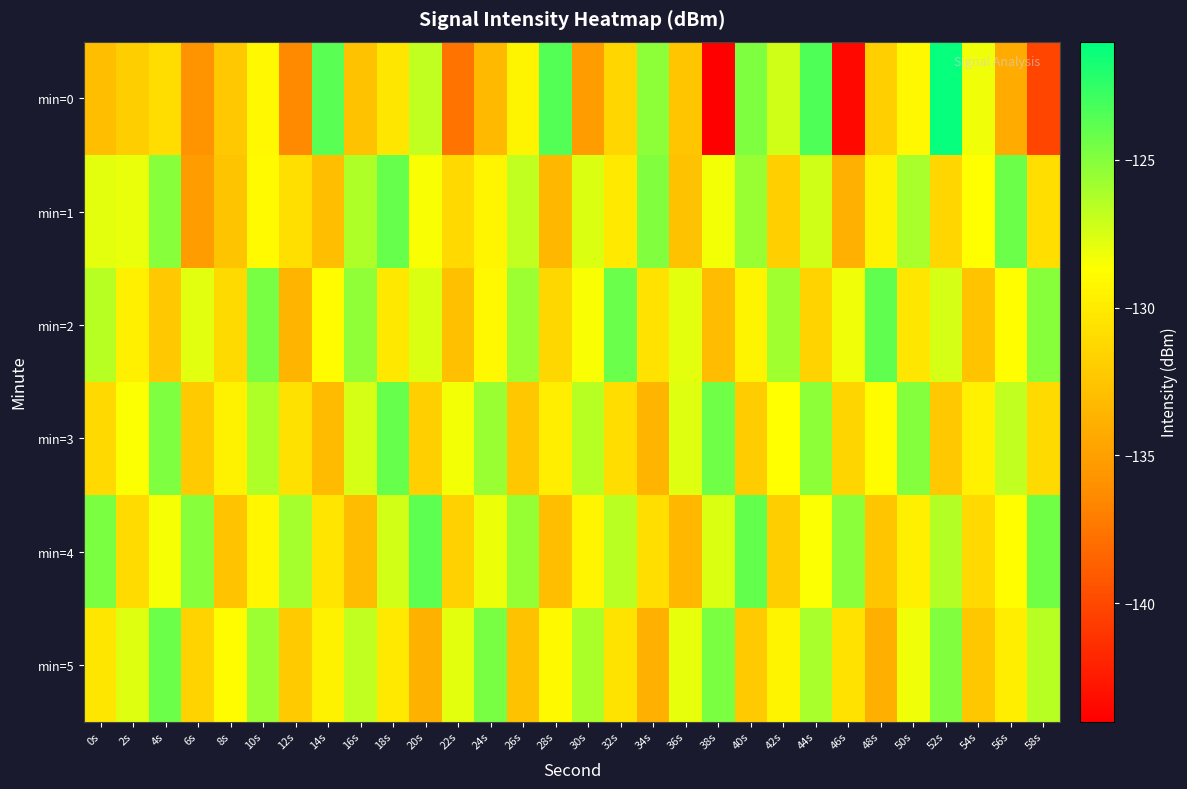

How many series are shown in this chart?

6